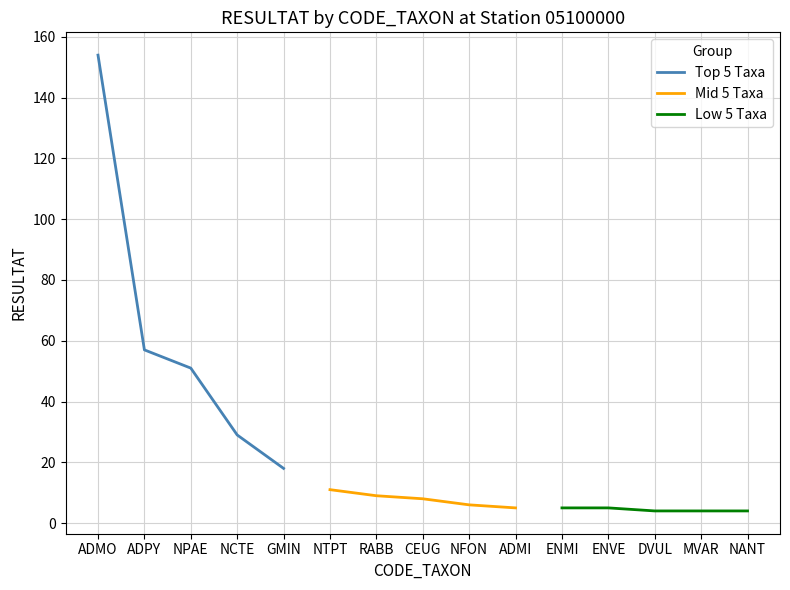

The Low 5 Taxa series shows 4 at NANT. True or false?

True